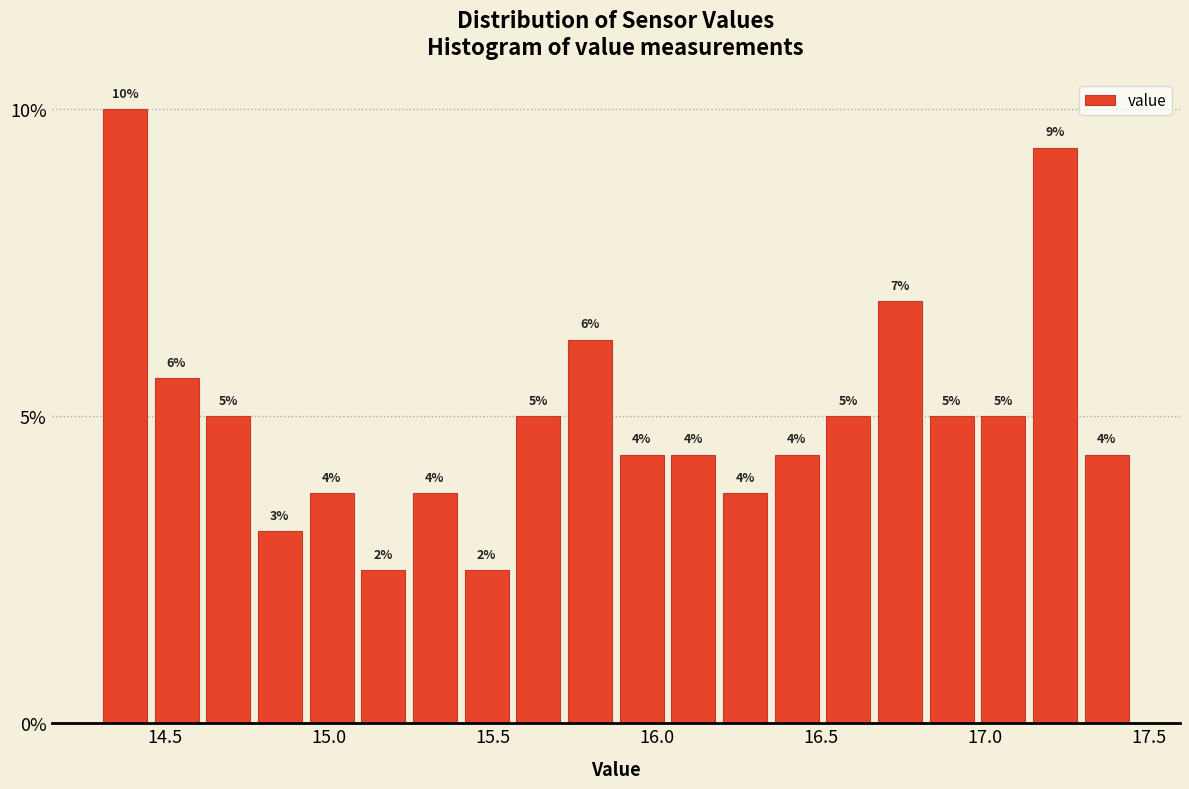

Around what value on the x-axis is the tallest bar? Give the approximate position of its centre, as read against the axis.

14.40